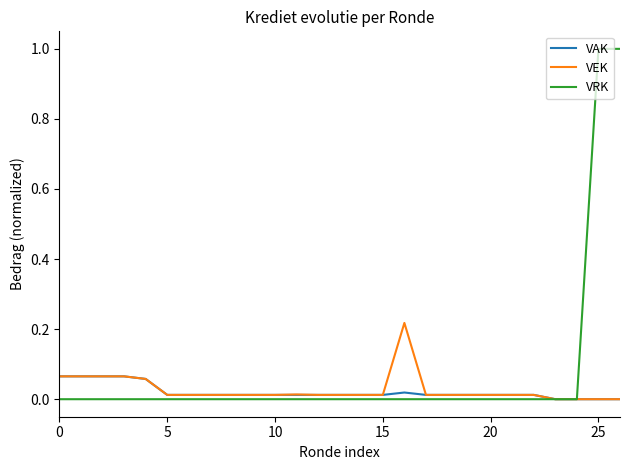

Which series has the largest range (max minus min)?

VRK